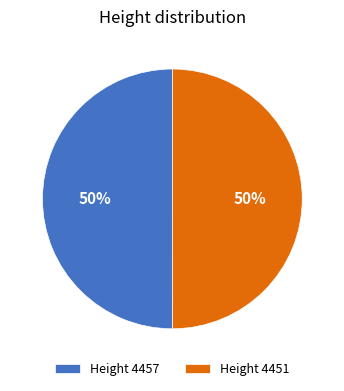

To the nearest percent, what is the combined percentage of Height 4457 and Height 4451?

100%